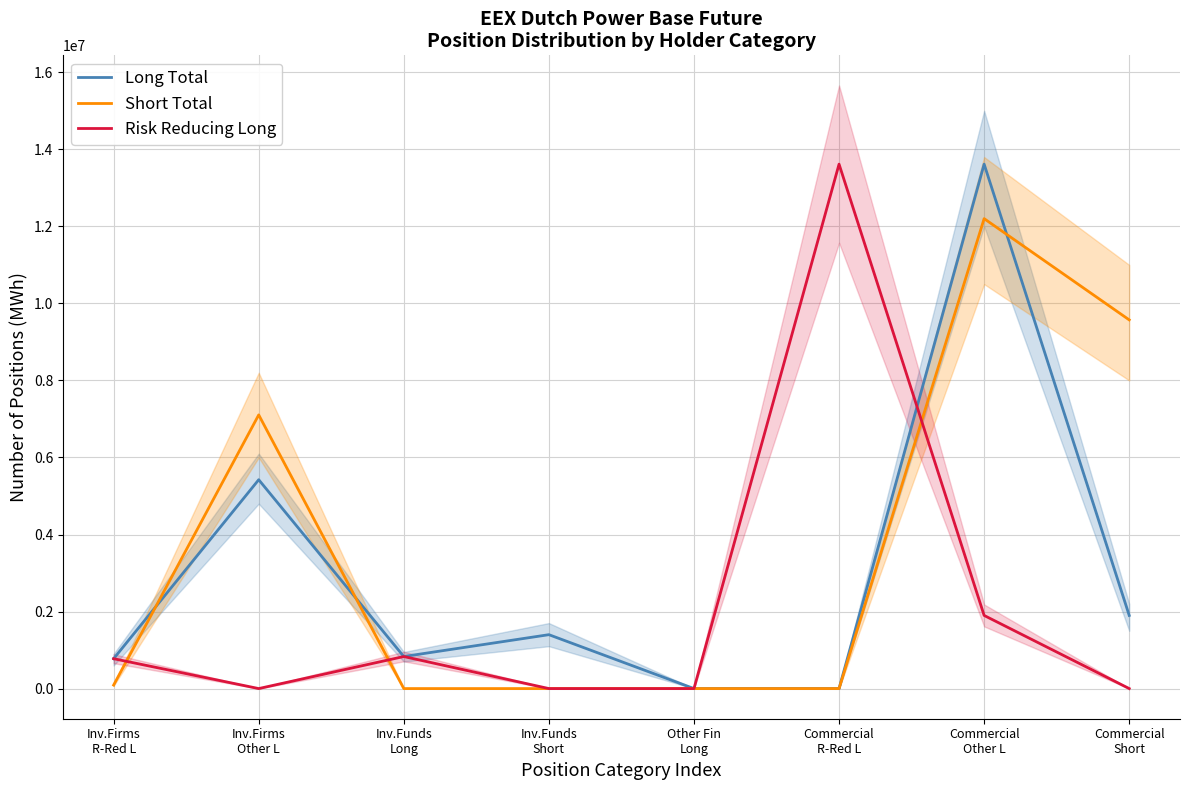

How many interior local peaks does the Long Total series have?

3